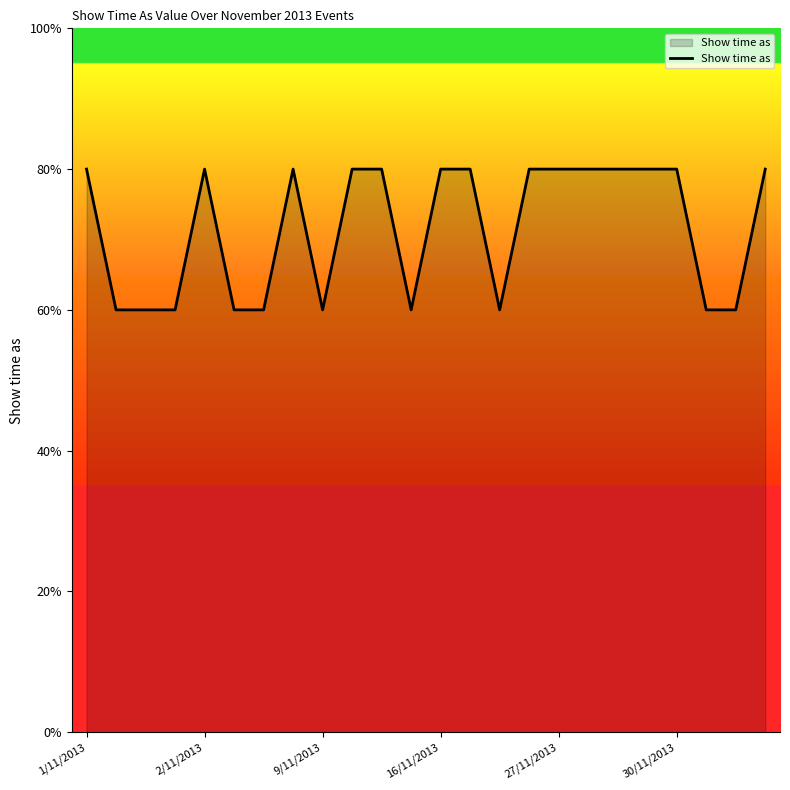

Where is the first local minimum?

9/11/2013